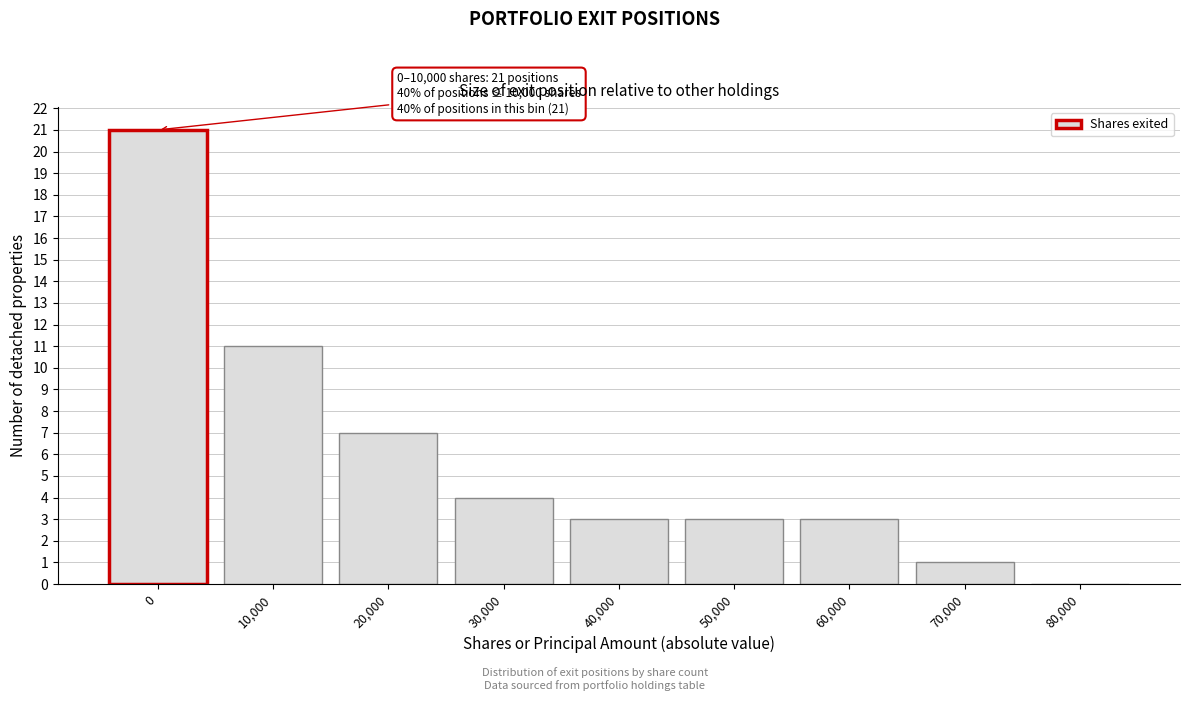

Reading left to right, list all the values displayed in this chart.

0=21	10,000=11	20,000=7	30,000=4	40,000=3	50,000=3	60,000=3	70,000=1	80,000=0